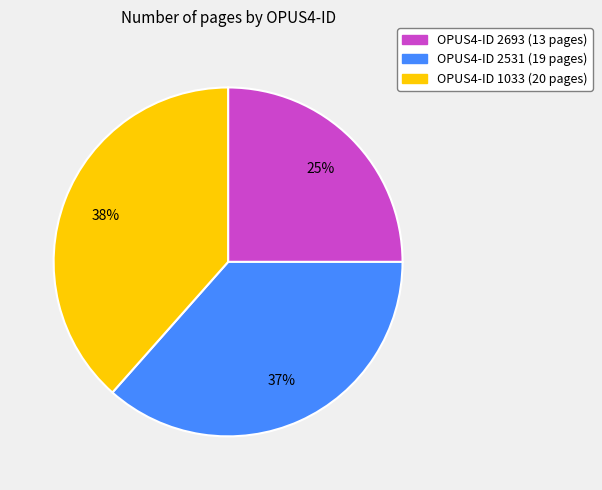

To the nearest percent, what is the average slice percentage?

33%